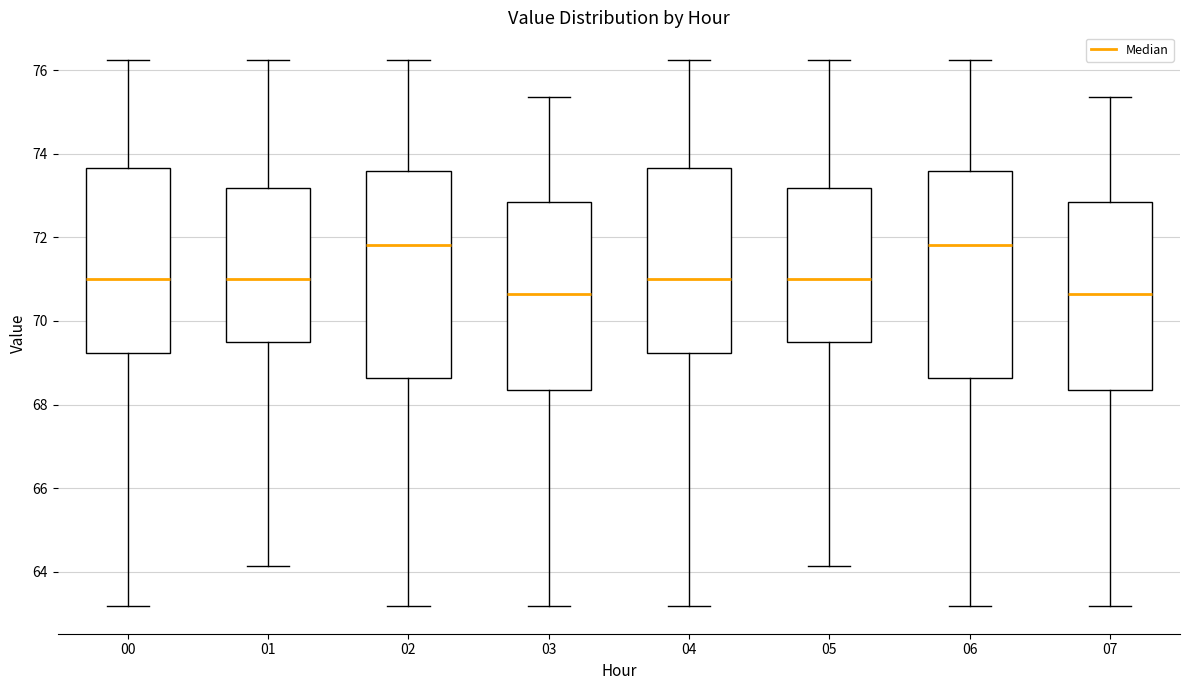

Reading left to right, transcribe this box plot: for each box, give where its median line is, the range the box spans, and where its two whiskers end, as read against the y-axis. The values are not printed on the chart, so give them approximately, as read against the axis.

00: median 71.0, box 69.2 to 73.6, whiskers 63.2 to 76.2
01: median 71.0, box 69.4 to 73.2, whiskers 64.2 to 76.2
02: median 71.8, box 68.6 to 73.6, whiskers 63.2 to 76.2
03: median 70.6, box 68.4 to 72.8, whiskers 63.2 to 75.4
04: median 71.0, box 69.2 to 73.6, whiskers 63.2 to 76.2
05: median 71.0, box 69.4 to 73.2, whiskers 64.2 to 76.2
06: median 71.8, box 68.6 to 73.6, whiskers 63.2 to 76.2
07: median 70.6, box 68.4 to 72.8, whiskers 63.2 to 75.4